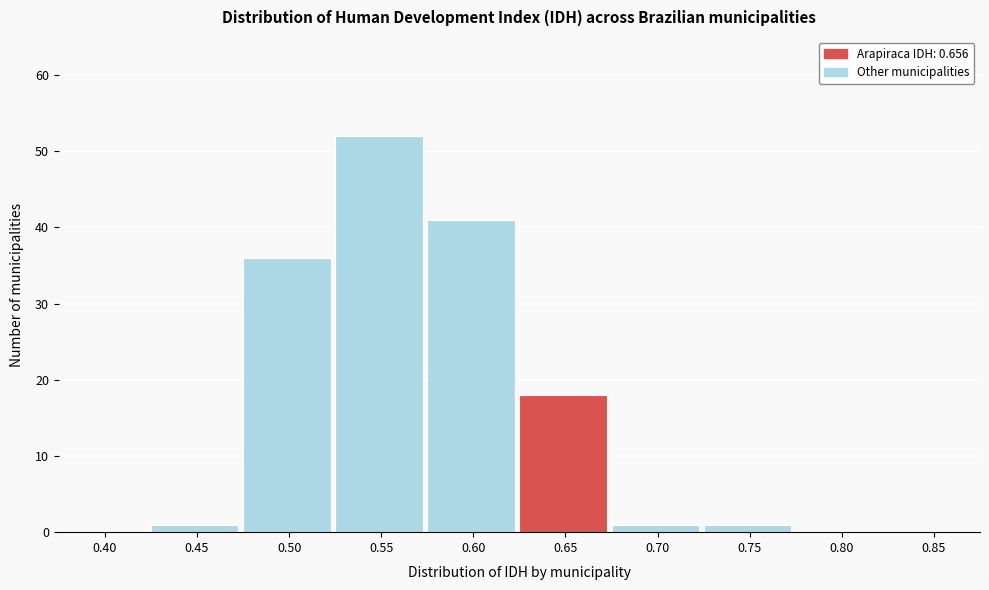

Reading left to right, what are all the values shown in this chart?

0.40=0	0.45=1	0.50=36	0.55=52	0.60=41	0.65=18	0.70=1	0.75=1	0.80=0	0.85=0